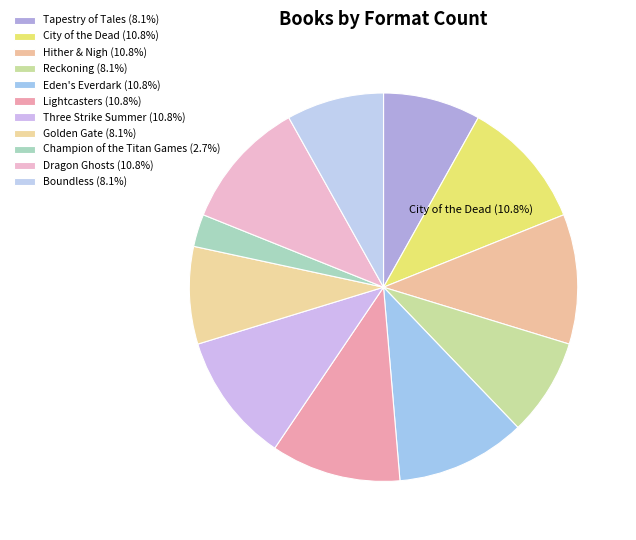

To the nearest percent, what is the difference between the largest and smallest slice percentages?

8%